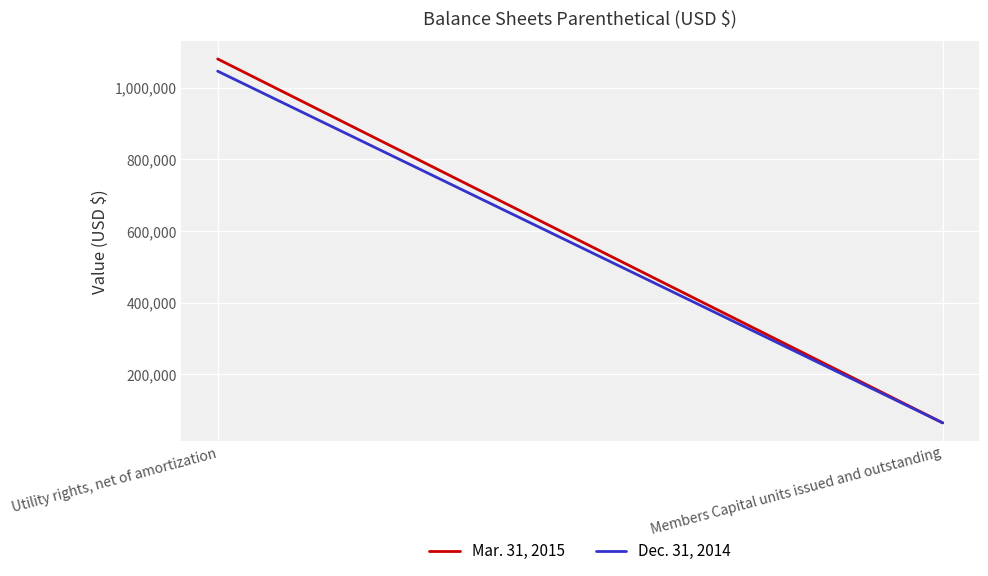

List the series in order of their overall mean, highest first.

Mar. 31, 2015, Dec. 31, 2014